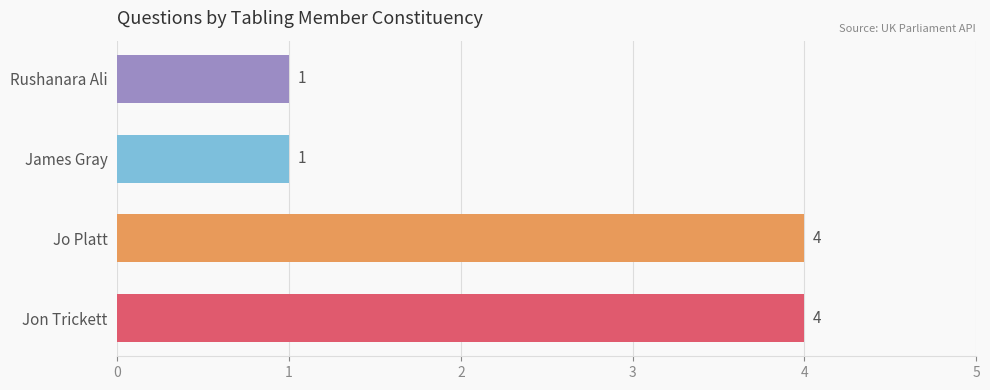

What is the sum of the values at James Gray and Jon Trickett?

5